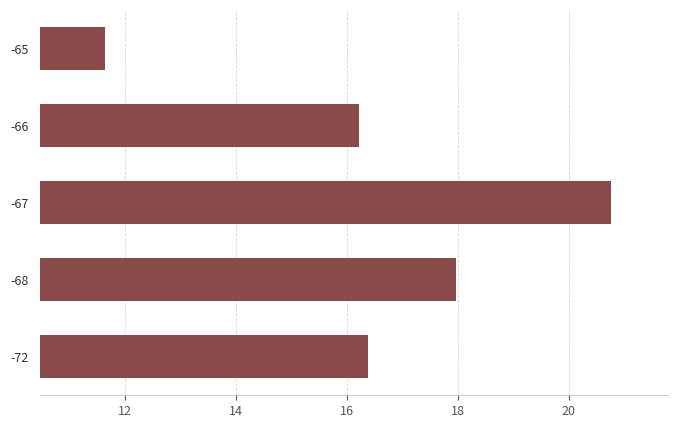

Which category has the highest value across all series?

-67